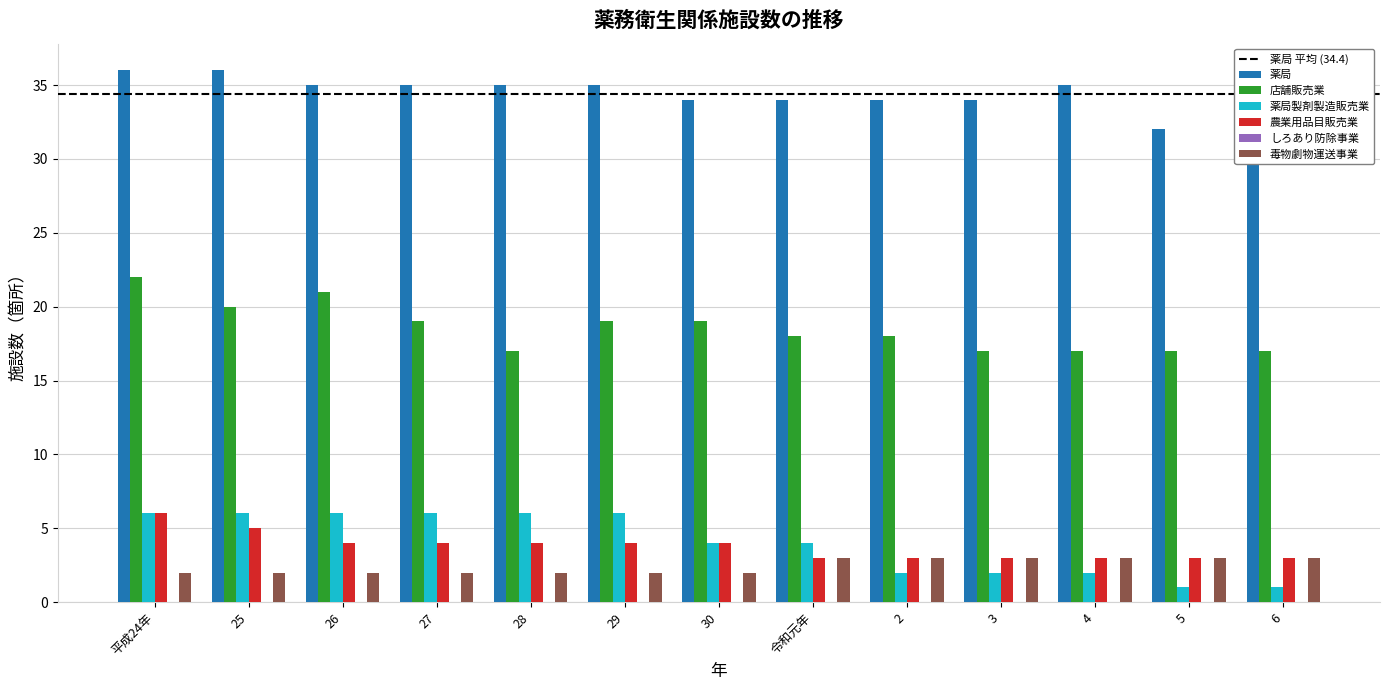

At how many categories does at least one series exceed 25?

13